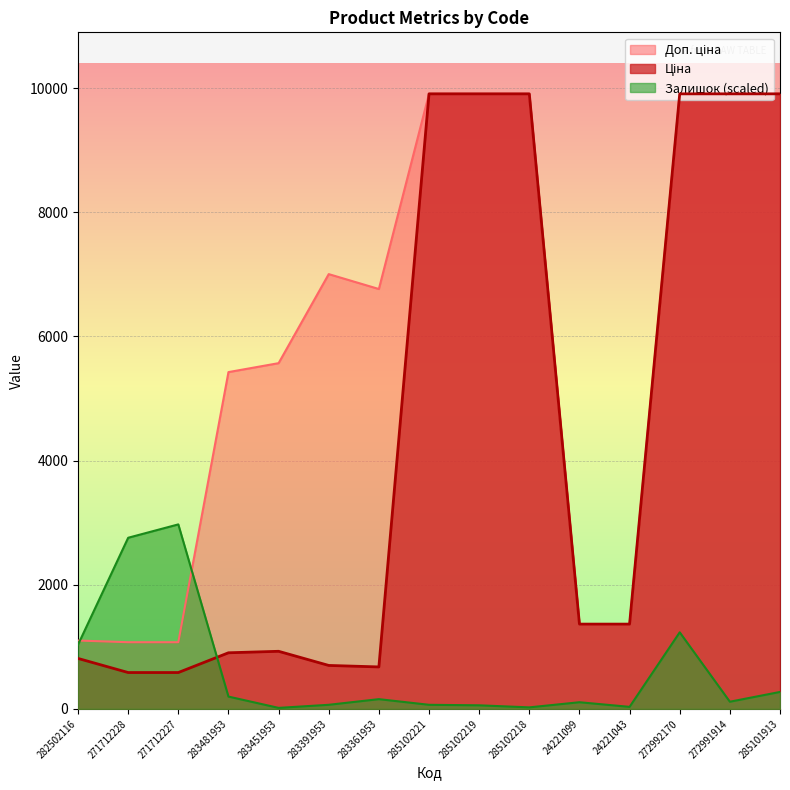

In Ціна, how many points are lower than both neighbors (excluding endpoints)?

1